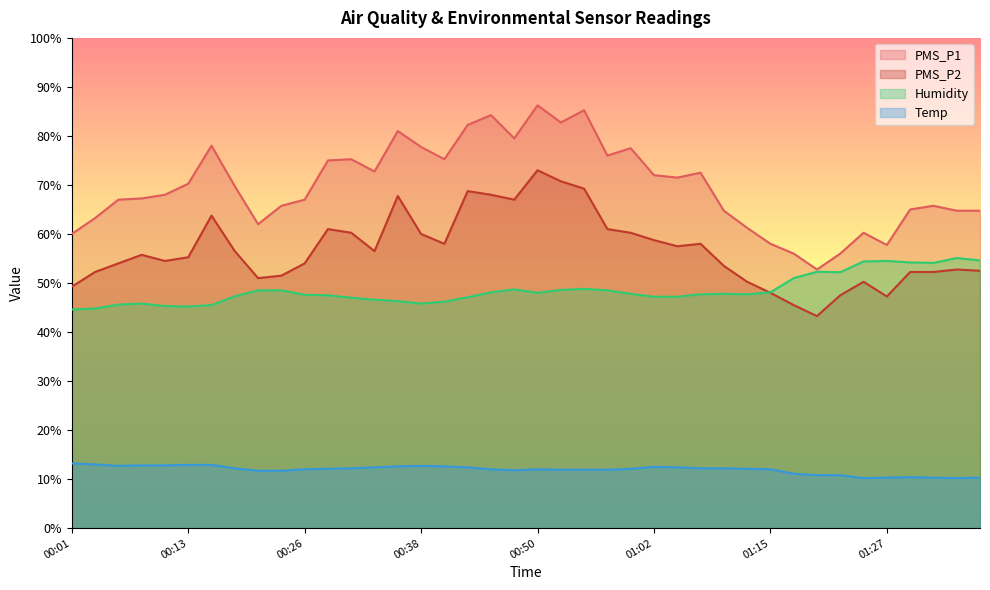

Where is Temp nearest to the value 11?

01:17